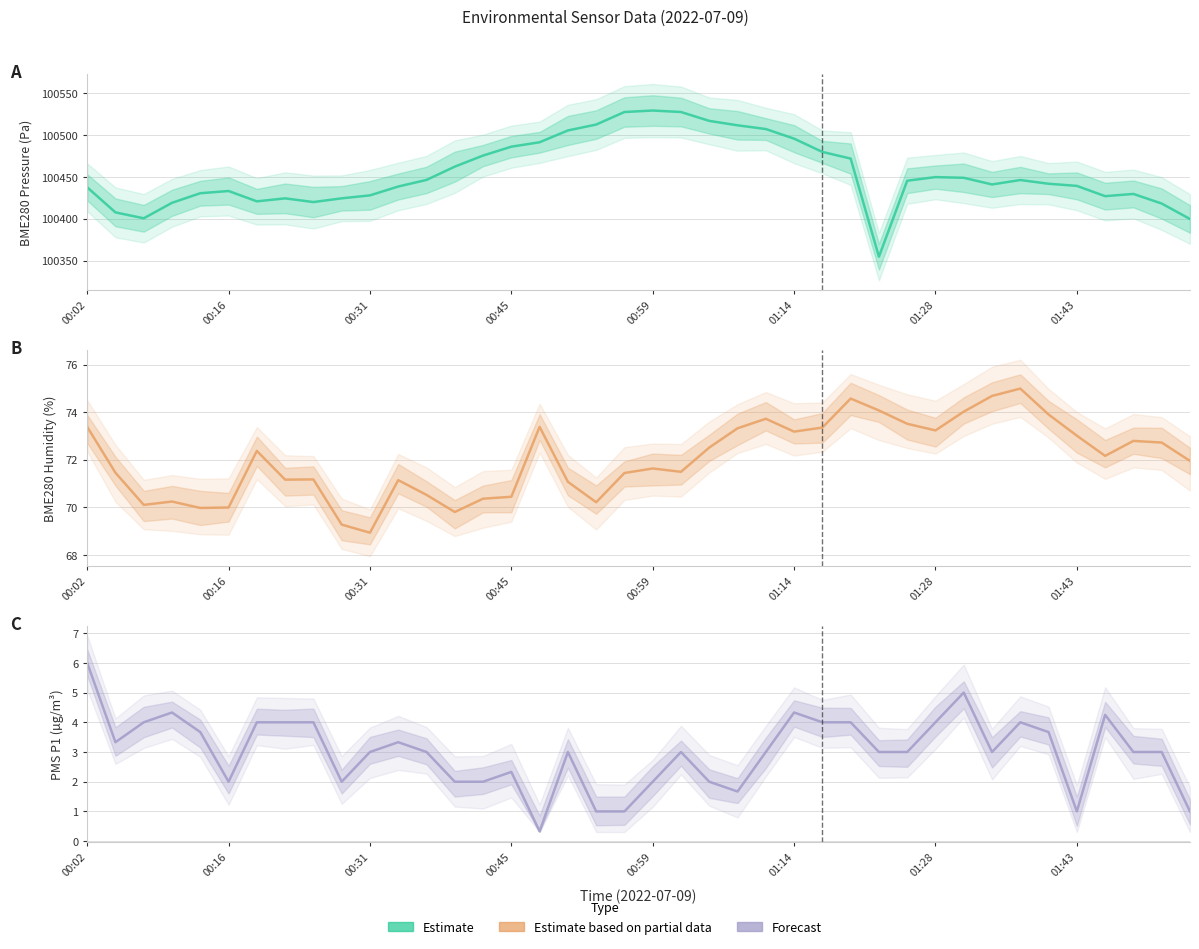

True or false: BME280_humidity has a value of 124.7 at 34.

False